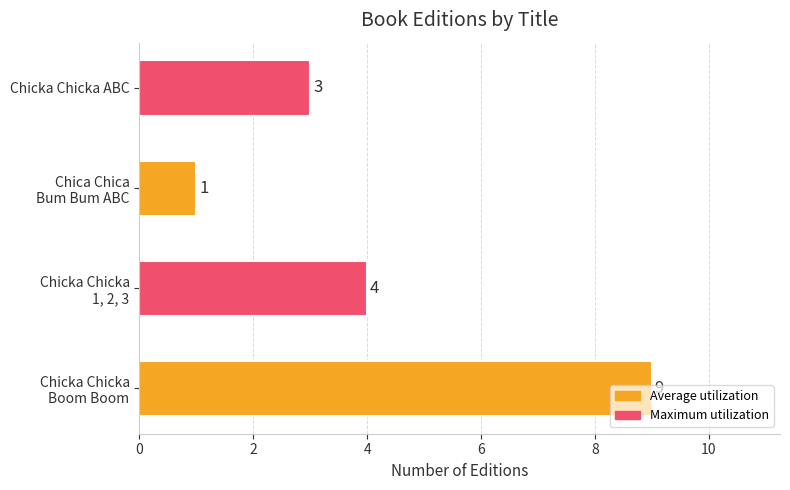

What is the maximum value shown in the chart?

9